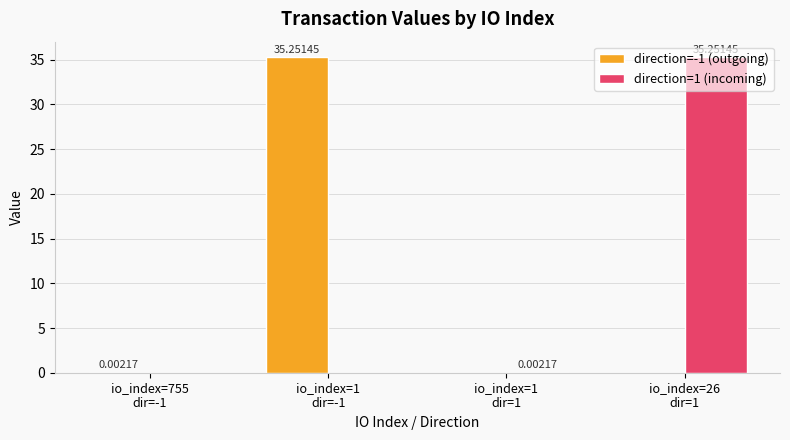

True or false: direction=1 (incoming) has a value of 0.0 at io_index=1 dir=1.

False